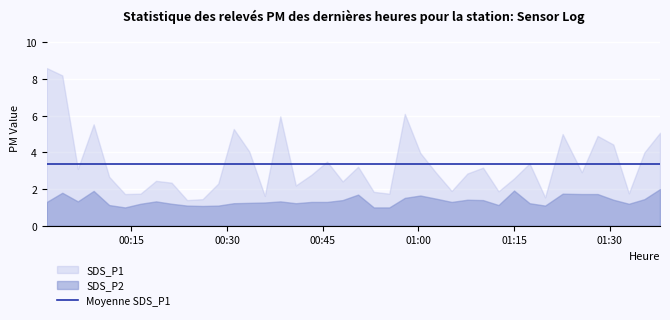

Reading left to right, list all the values displayed in this chart.

SDS_P1: 2023/09/12 00:01:45=8.6	2023/09/12 00:04:11=8.2	2023/09/12 00:06:37=3.1	2023/09/12 00:09:06=5.5	2023/09/12 00:11:32=2.7	2023/09/12 00:14:01=1.7	2023/09/12 00:16:27=1.8	2023/09/12 00:18:53=2.5	2023/09/12 00:21:19=2.4	2023/09/12 00:23:45=1.4	2023/09/12 00:26:11=1.4	2023/09/12 00:28:38=2.3	2023/09/12 00:31:04=5.3	2023/09/12 00:33:30=4.0	2023/09/12 00:35:56=1.6	2023/09/12 00:38:22=6.0	2023/09/12 00:40:48=2.2	2023/09/12 00:43:14=2.8	2023/09/12 00:45:42=3.5	2023/09/12 00:48:08=2.4	2023/09/12 00:50:34=3.2	2023/09/12 00:53:01=1.9	2023/09/12 00:55:27=1.8	2023/09/12 00:57:53=6.1	2023/09/12 01:00:19=4.0	2023/09/12 01:02:46=2.9	2023/09/12 01:05:14=1.9	2023/09/12 01:07:42=2.9	2023/09/12 01:10:09=3.2	2023/09/12 01:12:35=1.9	2023/09/12 01:15:01=2.6	2023/09/12 01:17:27=3.4	2023/09/12 01:19:53=1.6	2023/09/12 01:22:38=5.0	2023/09/12 01:25:38=2.9	2023/09/12 01:28:07=4.9	2023/09/12 01:30:35=4.4	2023/09/12 01:33:01=1.8	2023/09/12 01:35:27=4.0	2023/09/12 01:37:54=5.1
SDS_P2: 2023/09/12 00:01:45=1.3	2023/09/12 00:04:11=1.8	2023/09/12 00:06:37=1.3	2023/09/12 00:09:06=1.9	2023/09/12 00:11:32=1.1	2023/09/12 00:14:01=1.0	2023/09/12 00:16:27=1.2	2023/09/12 00:18:53=1.3	2023/09/12 00:21:19=1.2	2023/09/12 00:23:45=1.1	2023/09/12 00:26:11=1.1	2023/09/12 00:28:38=1.1	2023/09/12 00:31:04=1.2	2023/09/12 00:33:30=1.2	2023/09/12 00:35:56=1.3	2023/09/12 00:38:22=1.3	2023/09/12 00:40:48=1.2	2023/09/12 00:43:14=1.3	2023/09/12 00:45:42=1.3	2023/09/12 00:48:08=1.4	2023/09/12 00:50:34=1.7	2023/09/12 00:53:01=1.0	2023/09/12 00:55:27=1.0	2023/09/12 00:57:53=1.5	2023/09/12 01:00:19=1.6	2023/09/12 01:02:46=1.5	2023/09/12 01:05:14=1.3	2023/09/12 01:07:42=1.4	2023/09/12 01:10:09=1.4	2023/09/12 01:12:35=1.1	2023/09/12 01:15:01=1.9	2023/09/12 01:17:27=1.2	2023/09/12 01:19:53=1.1	2023/09/12 01:22:38=1.8	2023/09/12 01:25:38=1.7	2023/09/12 01:28:07=1.7	2023/09/12 01:30:35=1.4	2023/09/12 01:33:01=1.2	2023/09/12 01:35:27=1.4	2023/09/12 01:37:54=2.0